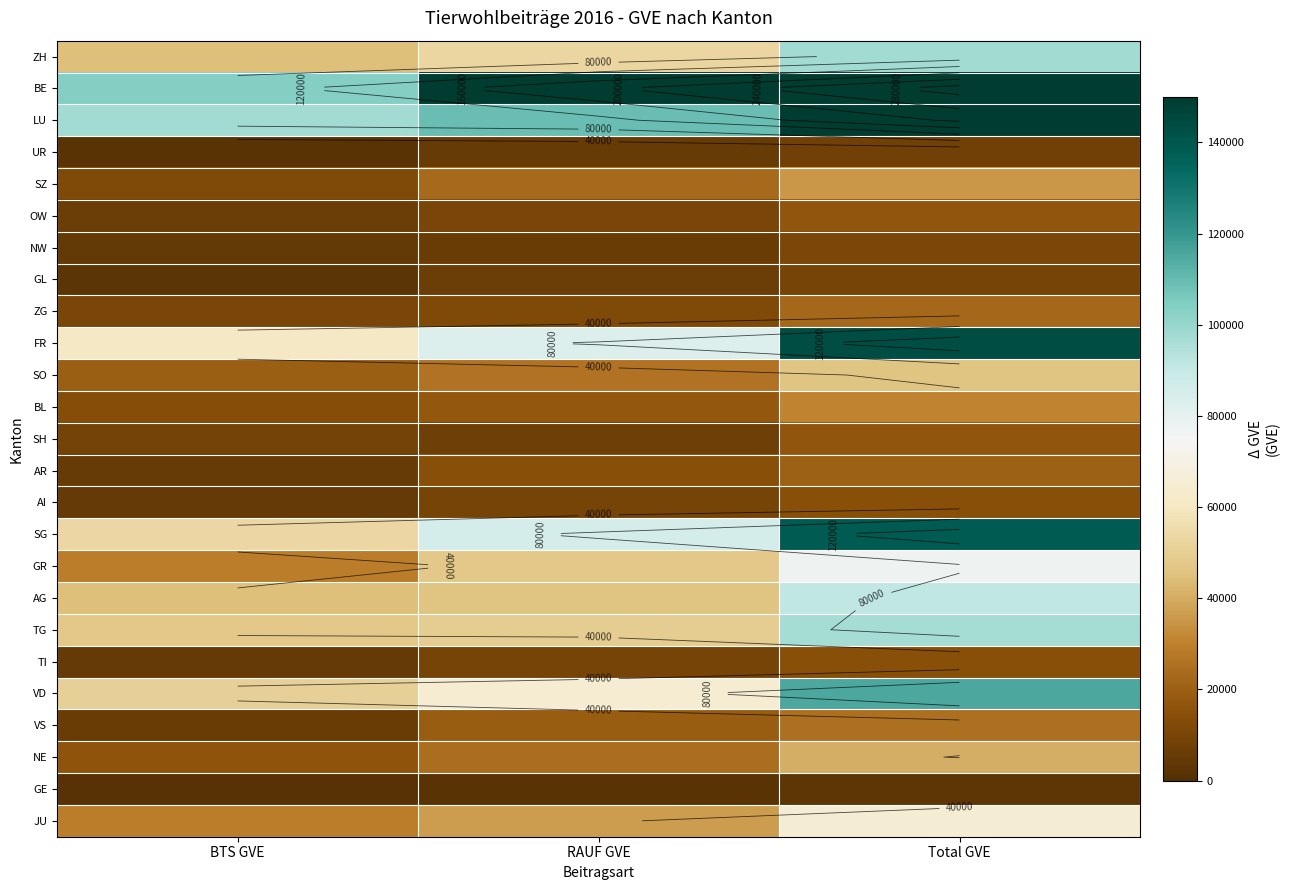

True or false: BE has a value of 193946.3 at RAUF GVE.

True